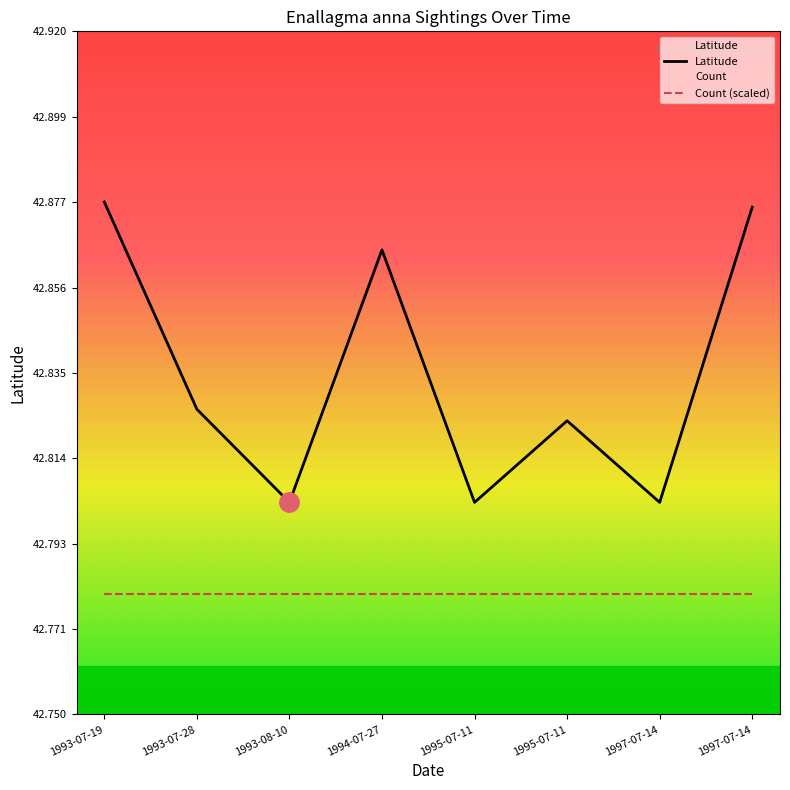

Does the chart display data point markers on the line(s)?

No